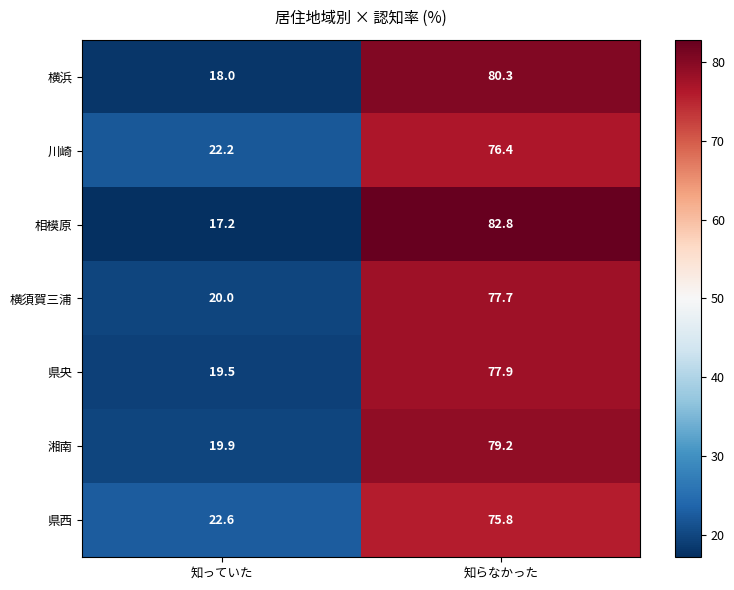

True or false: 湘南 has a value of 6.0 at 知っていた.

False